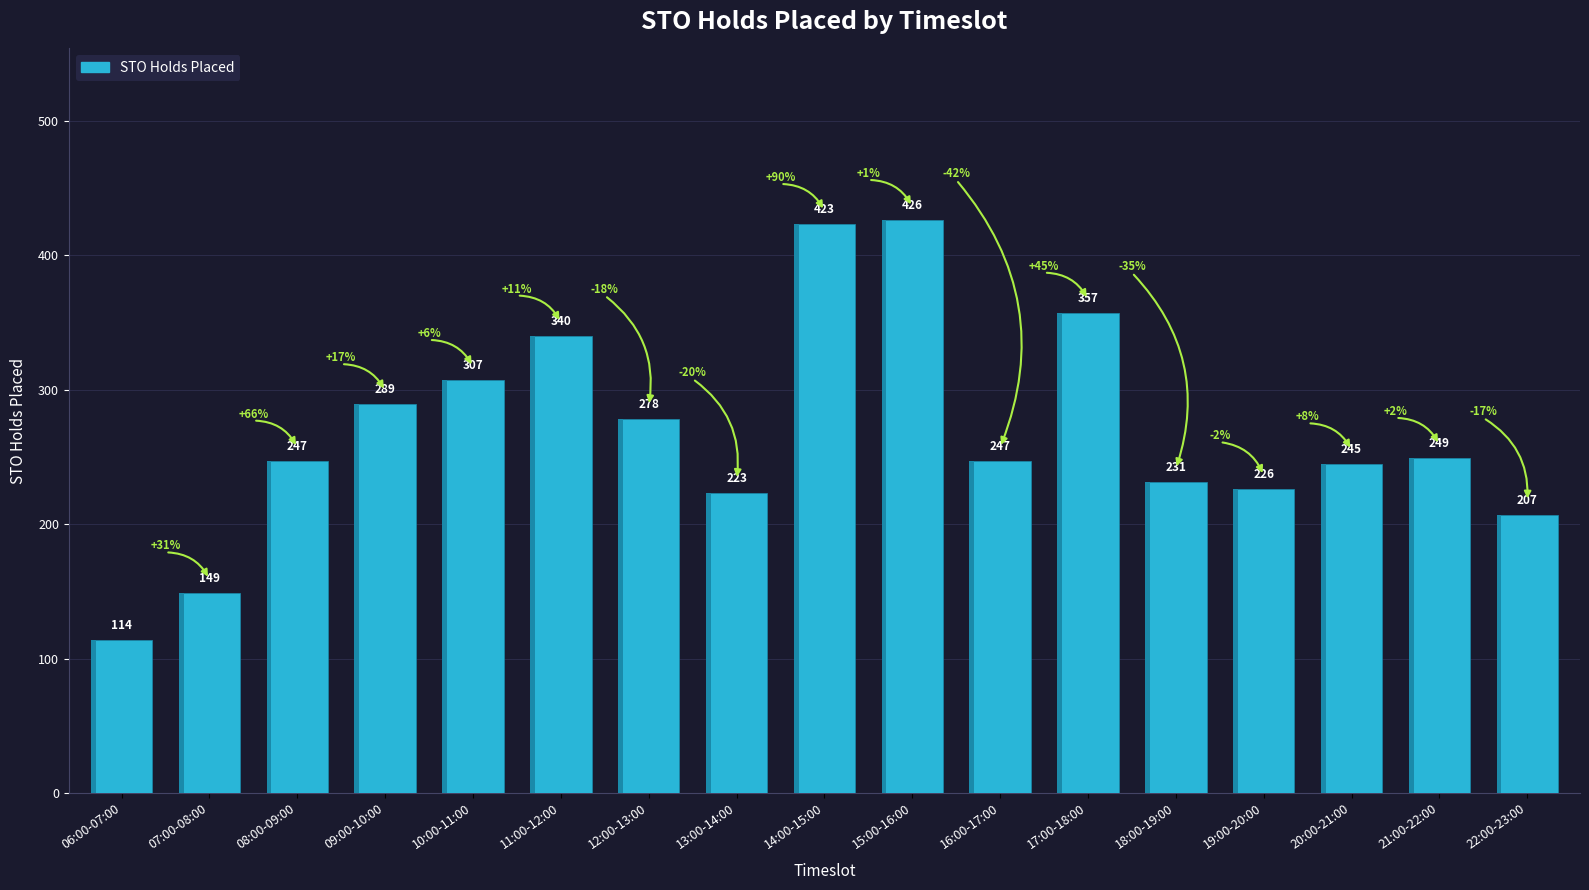

Reading left to right, transcribe all the data shown in this chart.

114	149	247	289	307	340	278	223	423	426	247	357	231	226	245	249	207